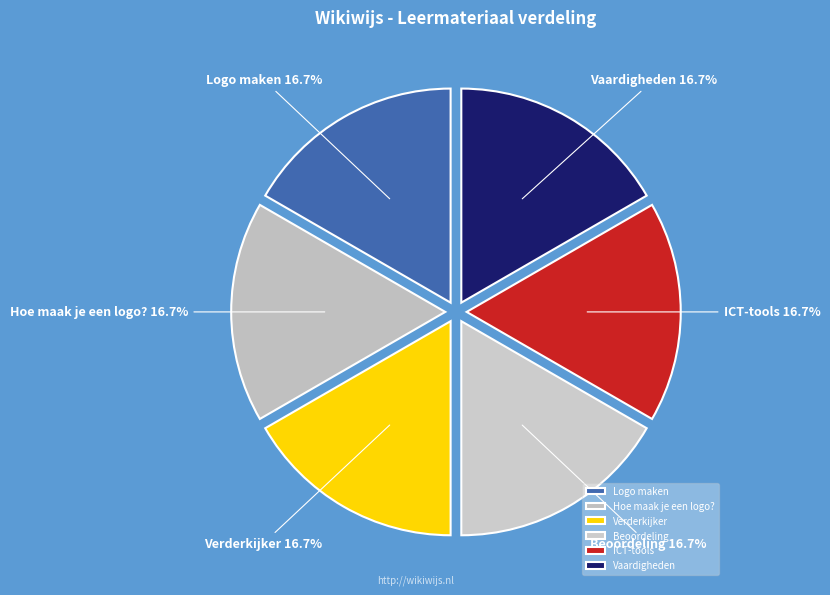

Does any single category account for the majority?

No